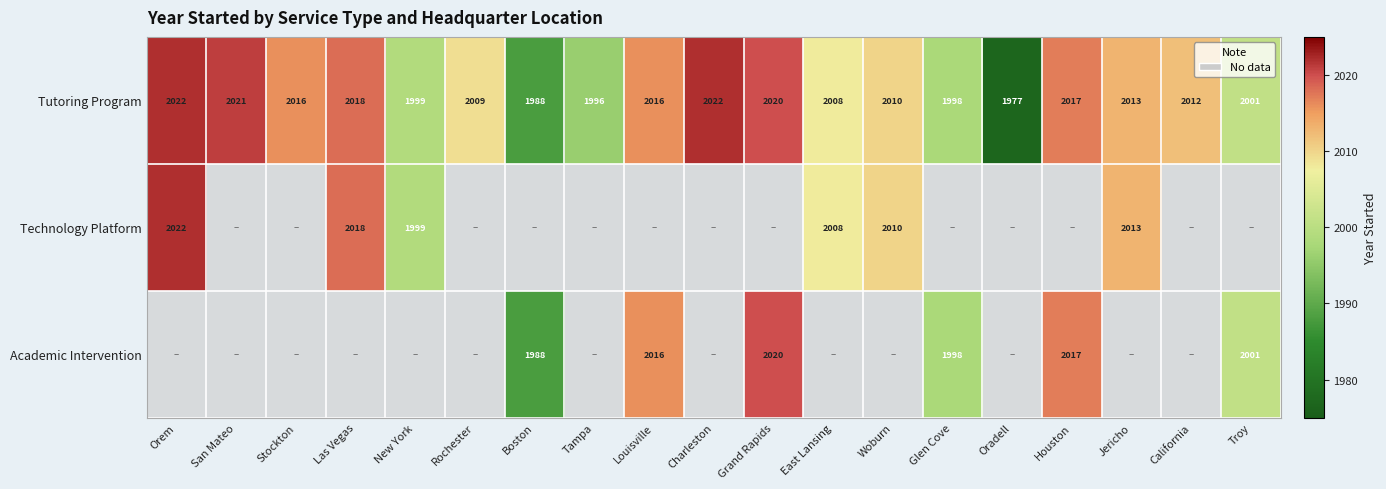

How many distinct data groups are displayed?

3